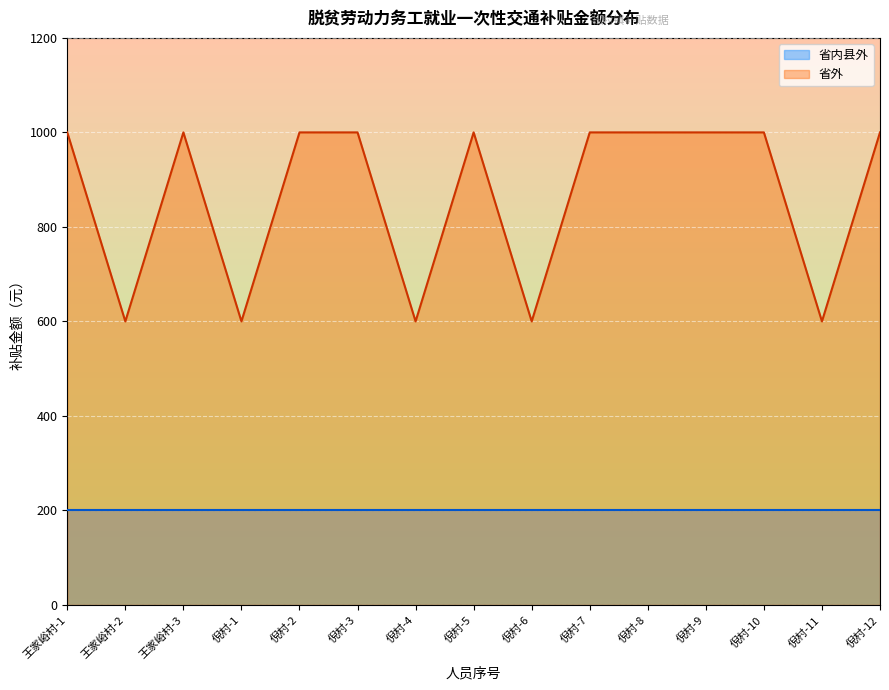

True or false: the data has more than 2 interior local peaks.

False